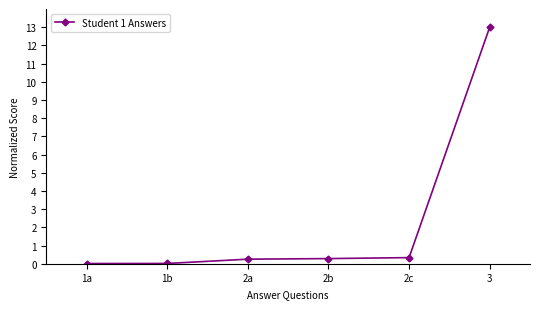

How many data points does each series have?

6